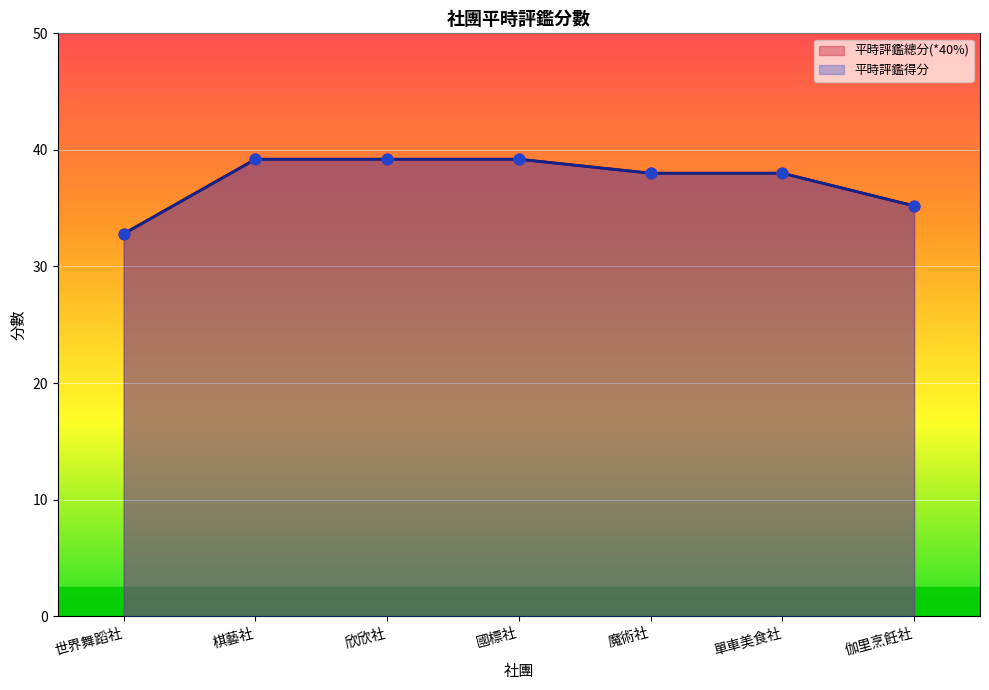

What is the total value across all series at 單車美食社?

76.0